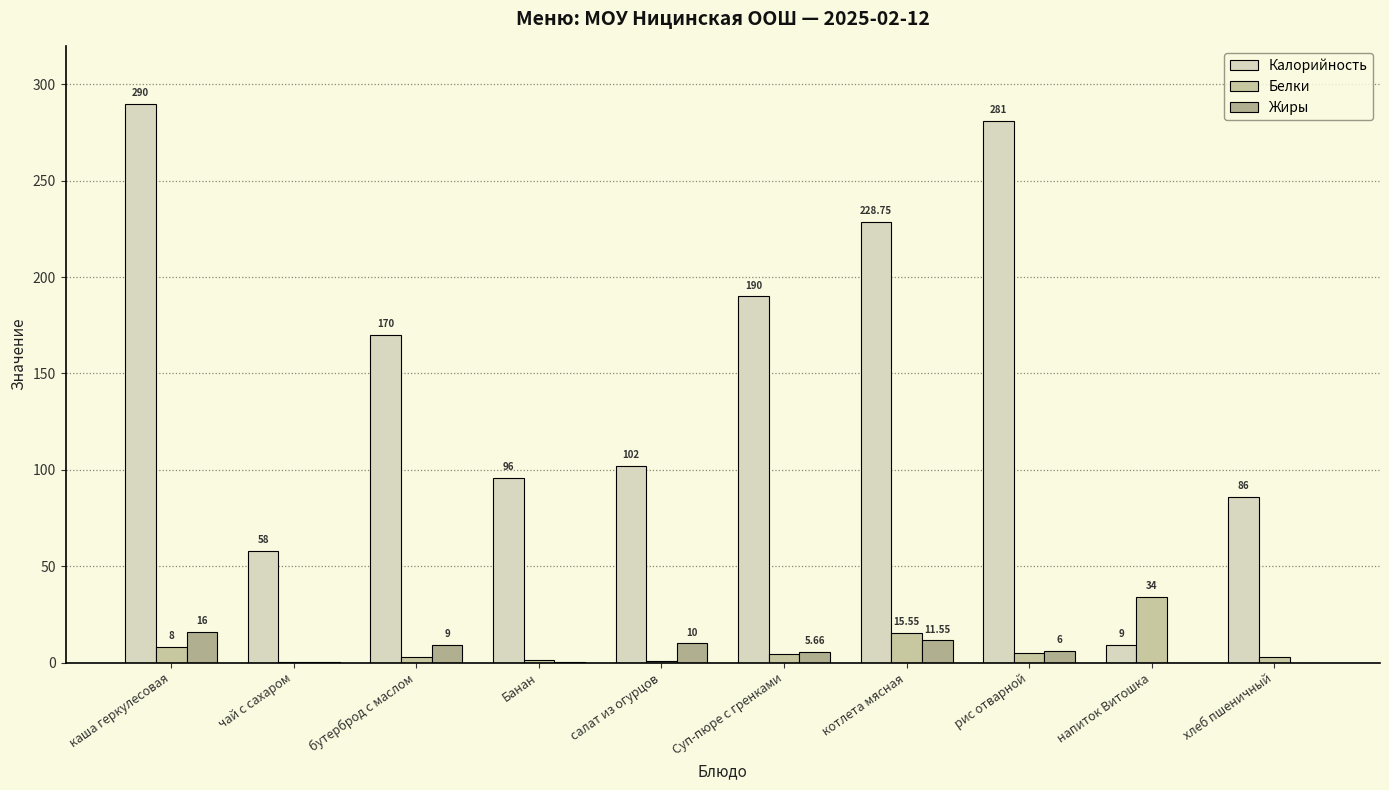

Are the bars horizontal?

No